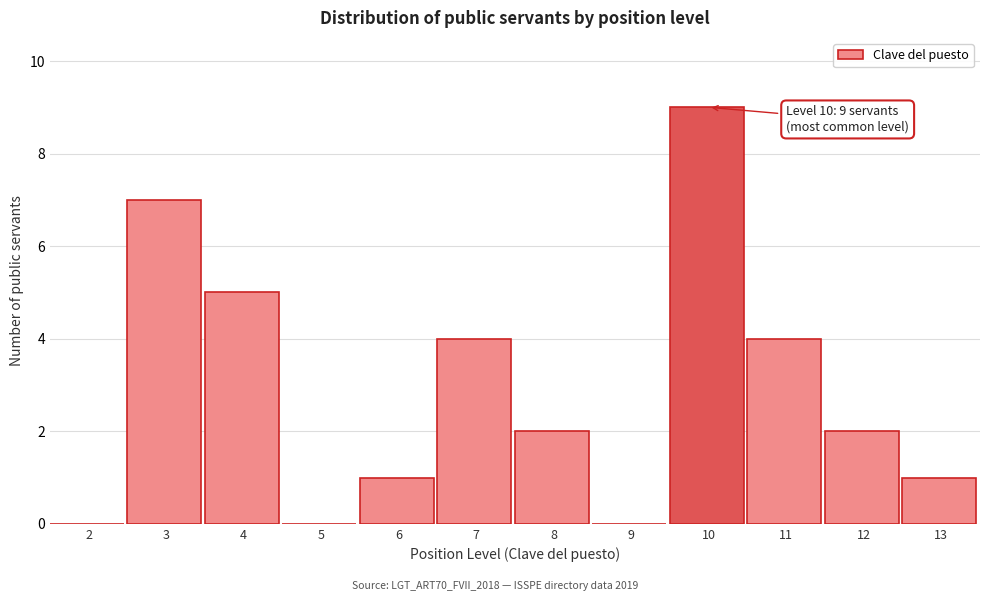

Reading left to right, what are all the values shown in this chart?

2=0	3=7	4=5	5=0	6=1	7=4	8=2	9=0	10=9	11=4	12=2	13=1